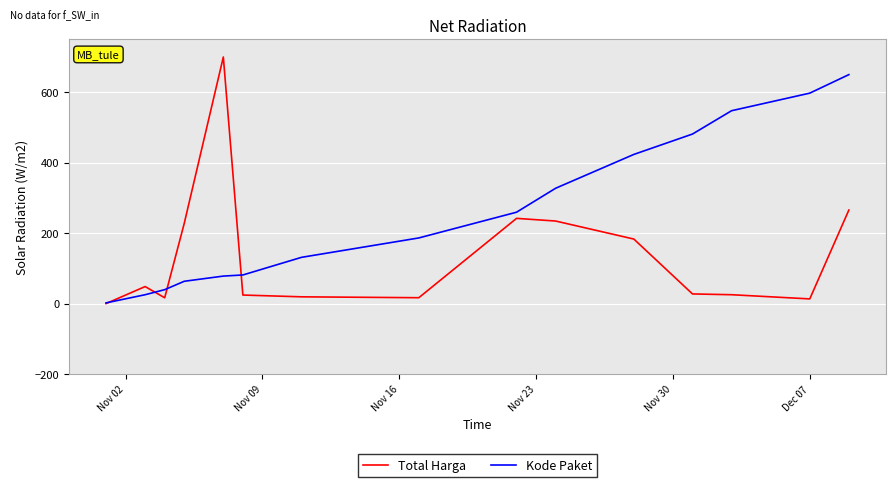

What is the maximum value shown in the chart?

700.0